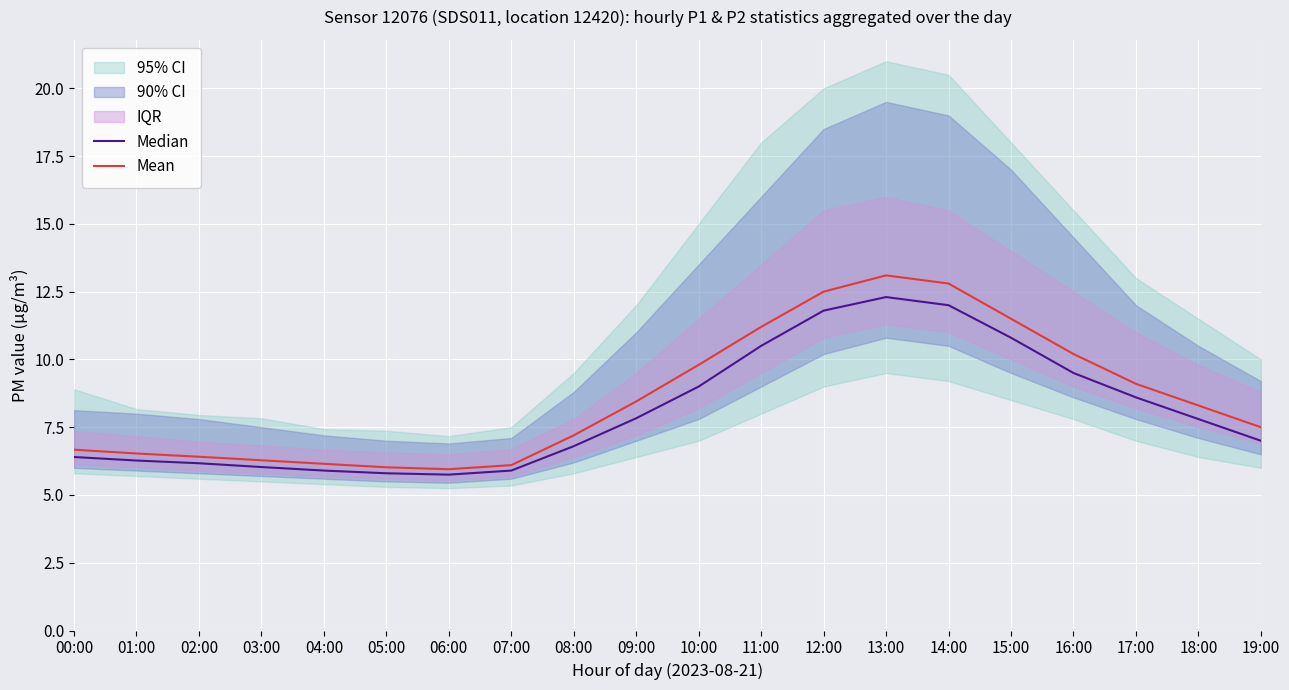

What is the difference between the Median values at 18:00 and 01:00?

1.5